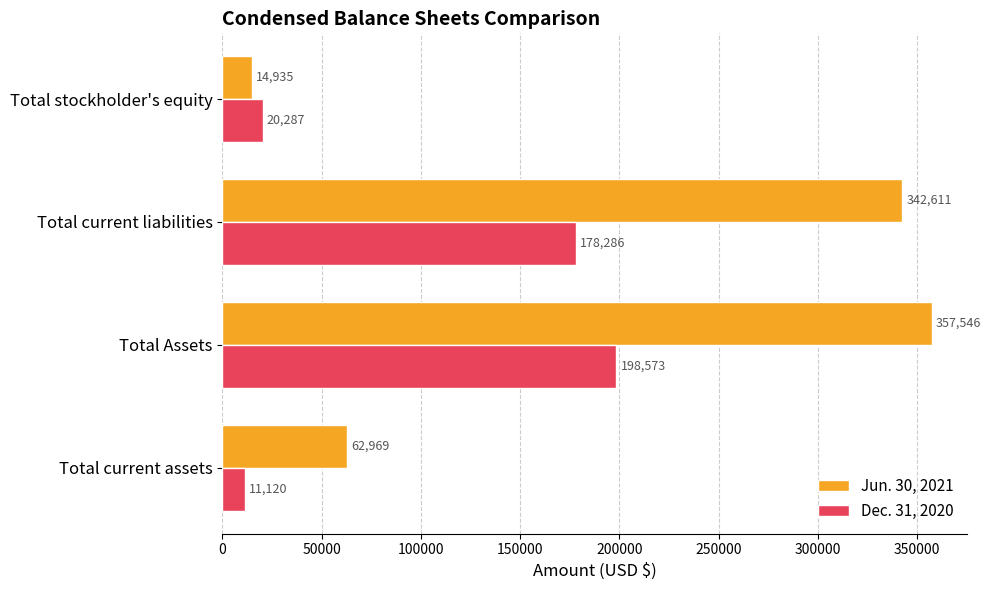

At how many categories does at least one series exceed 69684?

2